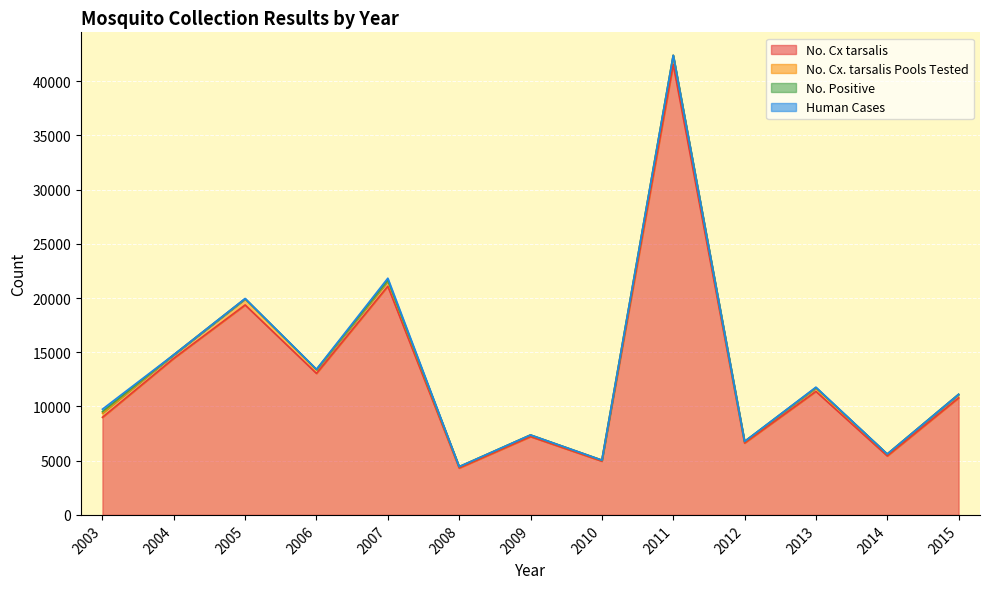

Which category has the highest value in the No. Cx tarsalis series?

2011